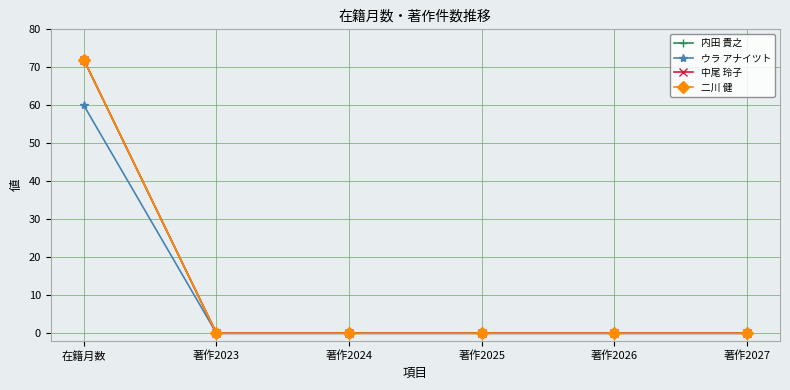

True or false: 二川 健 has more than 2 interior local peaks.

False